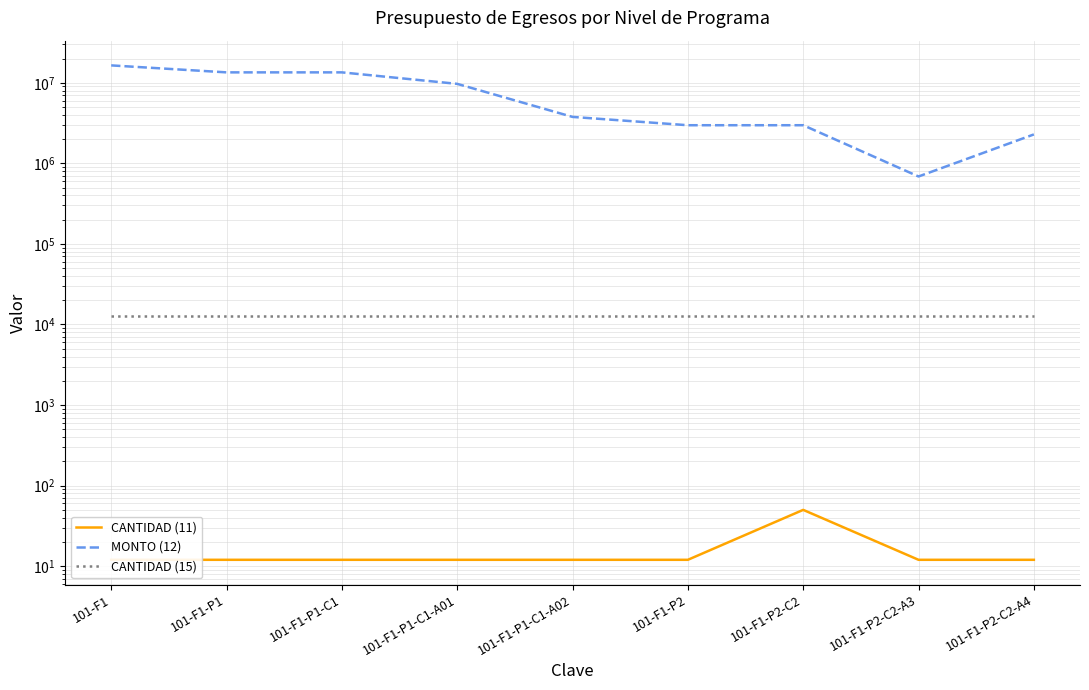

How many data points in MONTO (12) are above 3768527?

5